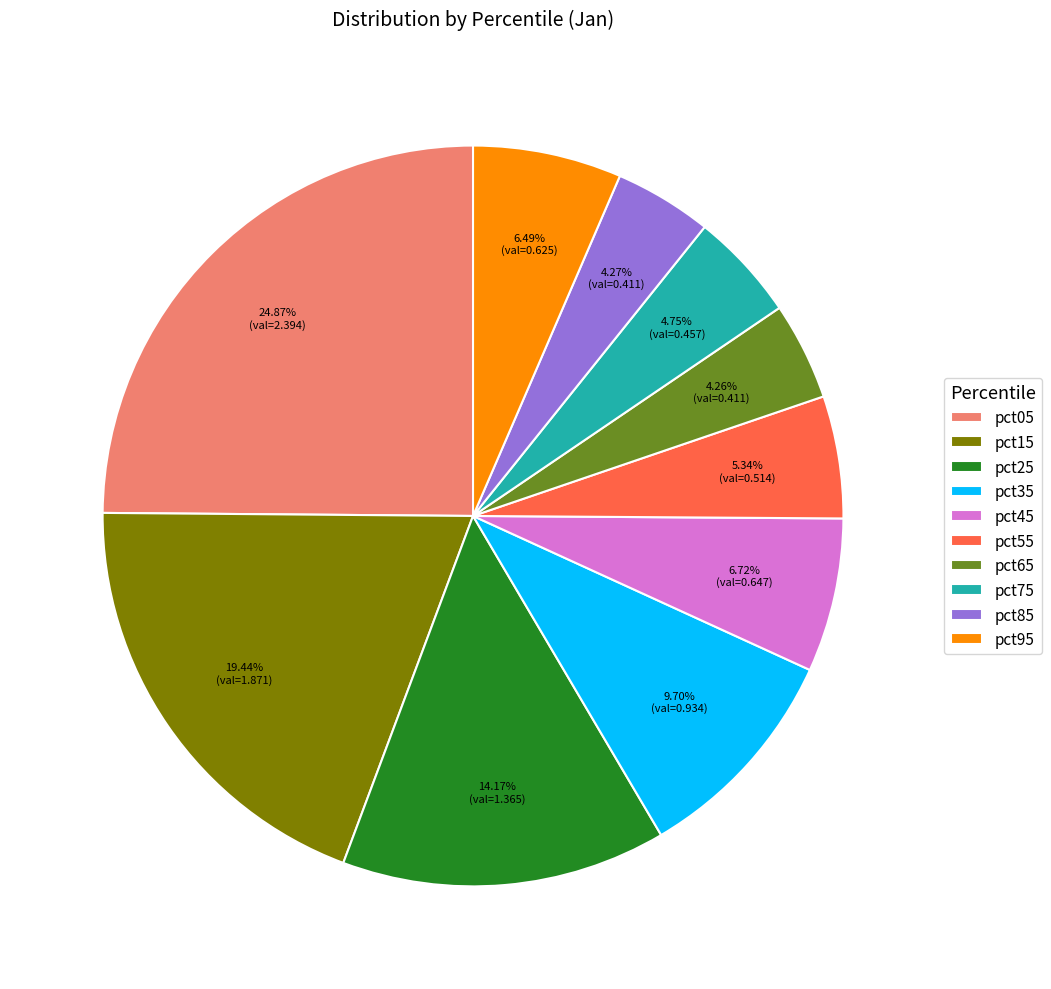

Does pct55 represent more than half of the total?

No